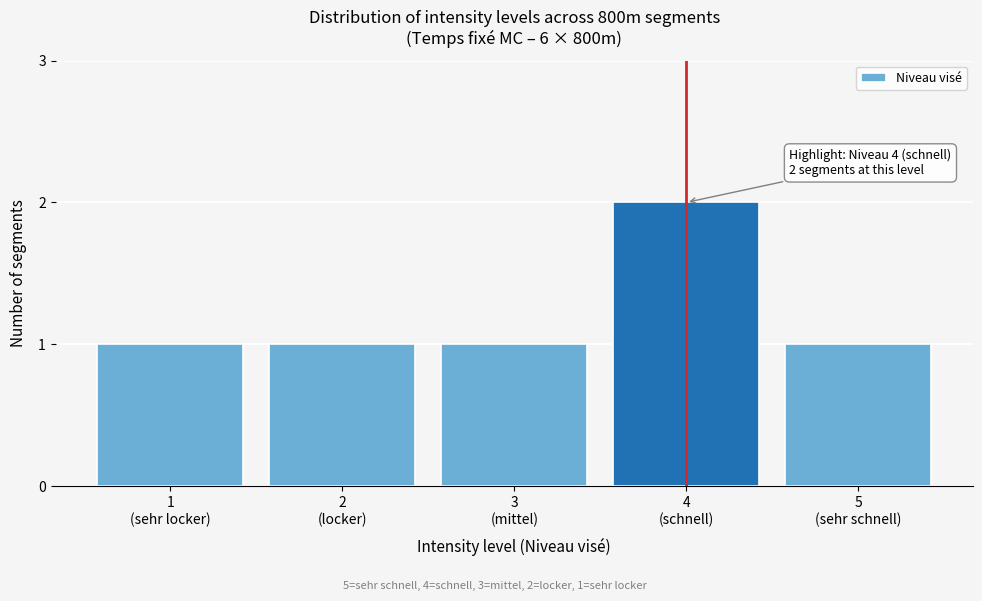

Reading left to right, list all the values displayed in this chart.

1	1	1	2	1